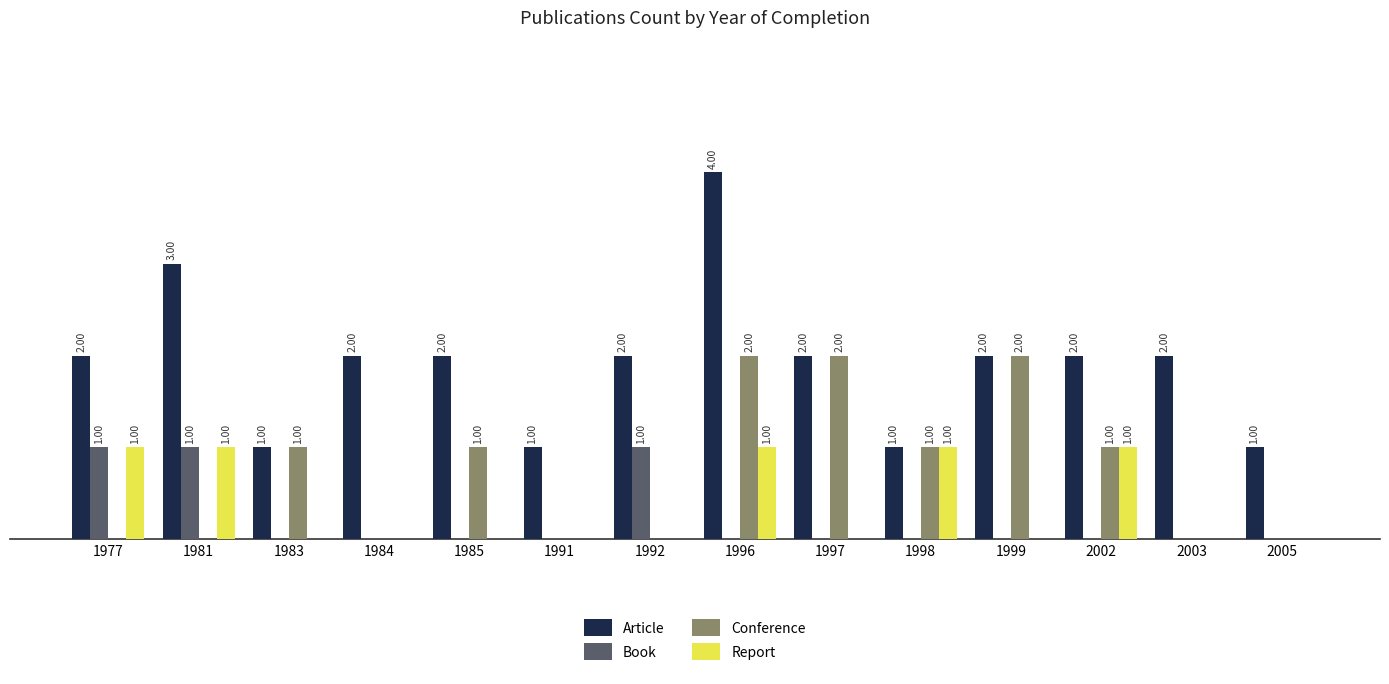

Which series has the largest total across all categories?

Article